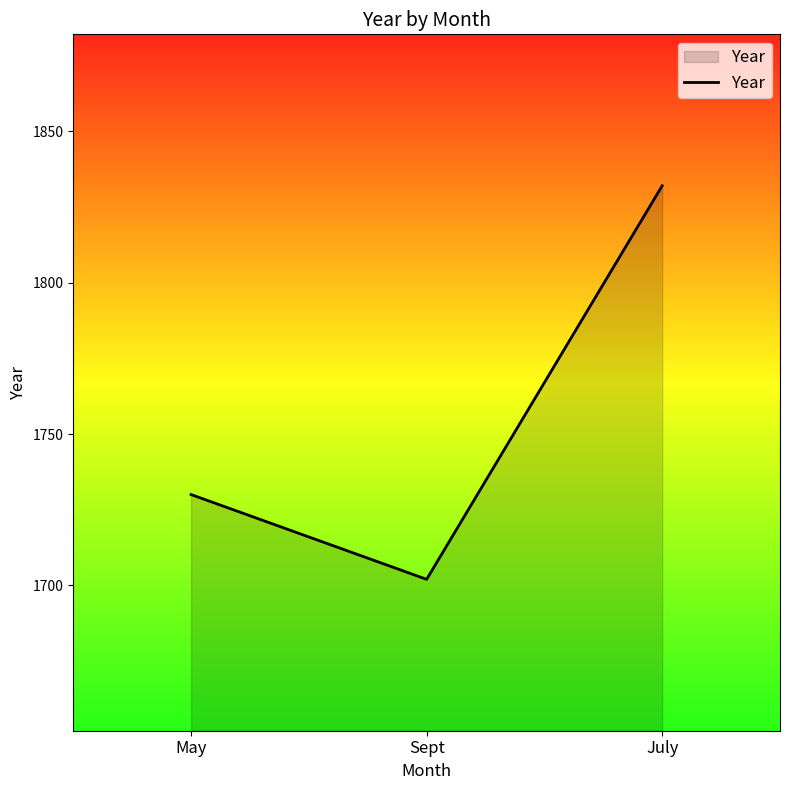

At which label is the value closest to 1767?

May